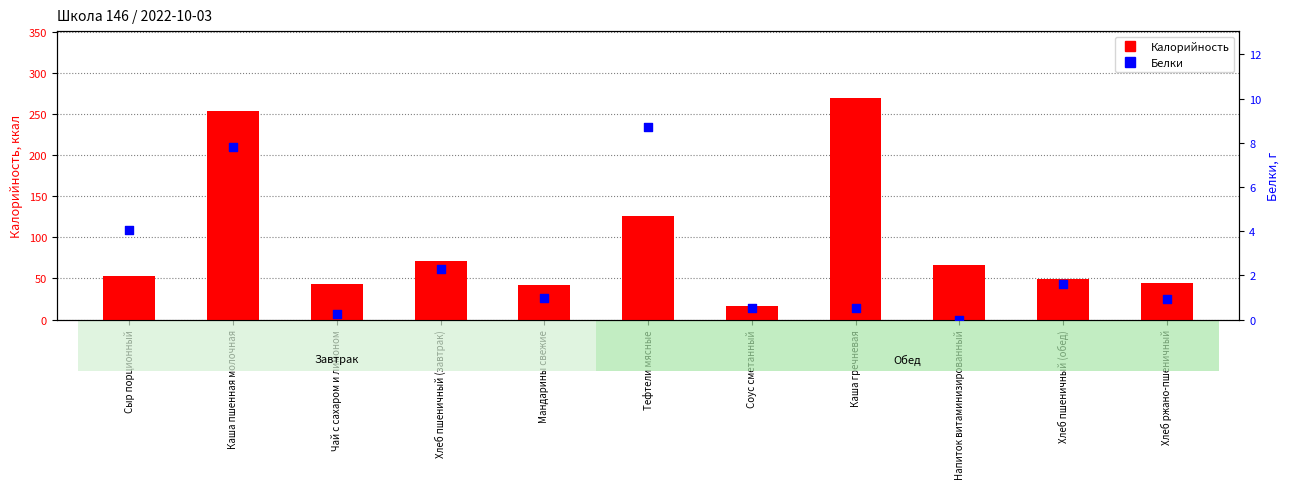

What is the total value across all series at Соус сметанный?

16.4